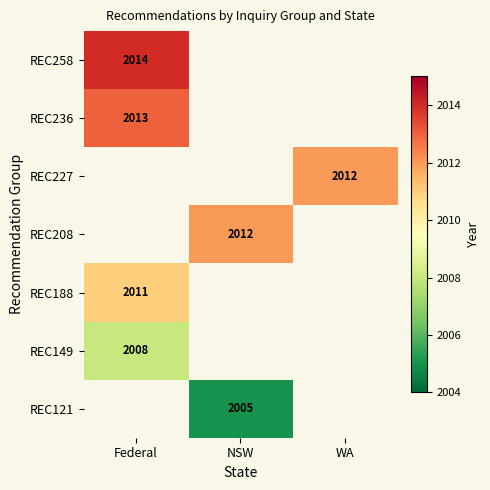

How many distinct data groups are displayed?

7